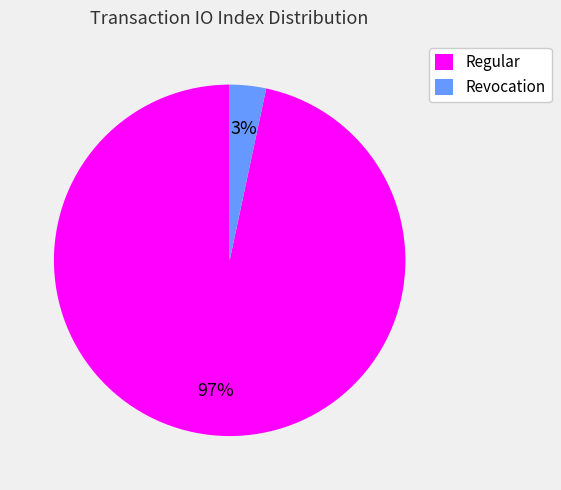

To the nearest percent, what is the average slice percentage?

50%